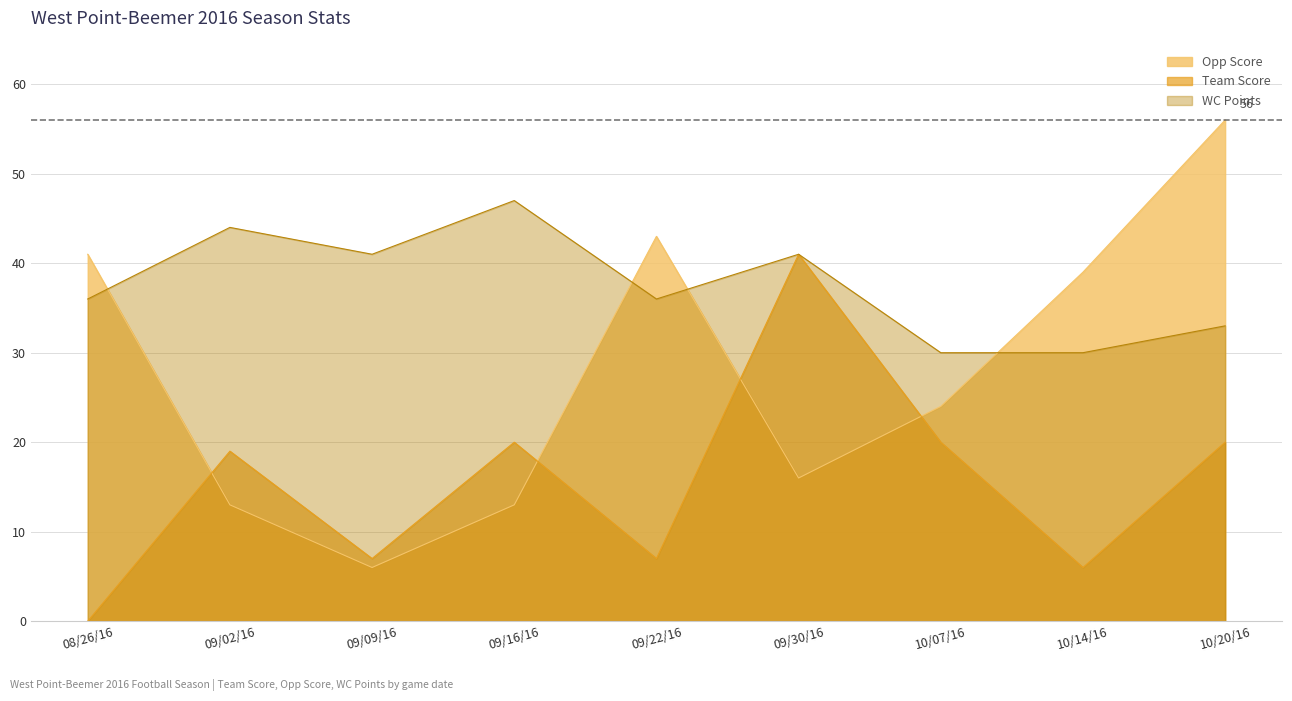

What is the sum of the Team Score values at 10/20/16 and 10/14/16?

26